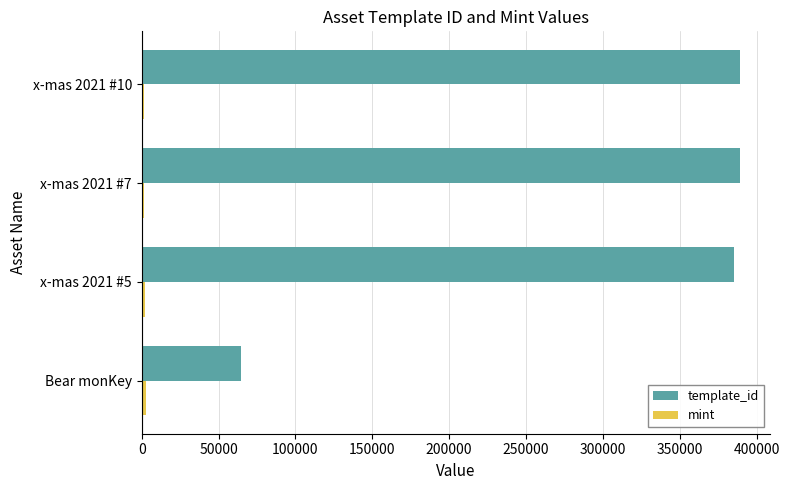

What is the difference between the second highest and second lowest values in the template_id series?

4324